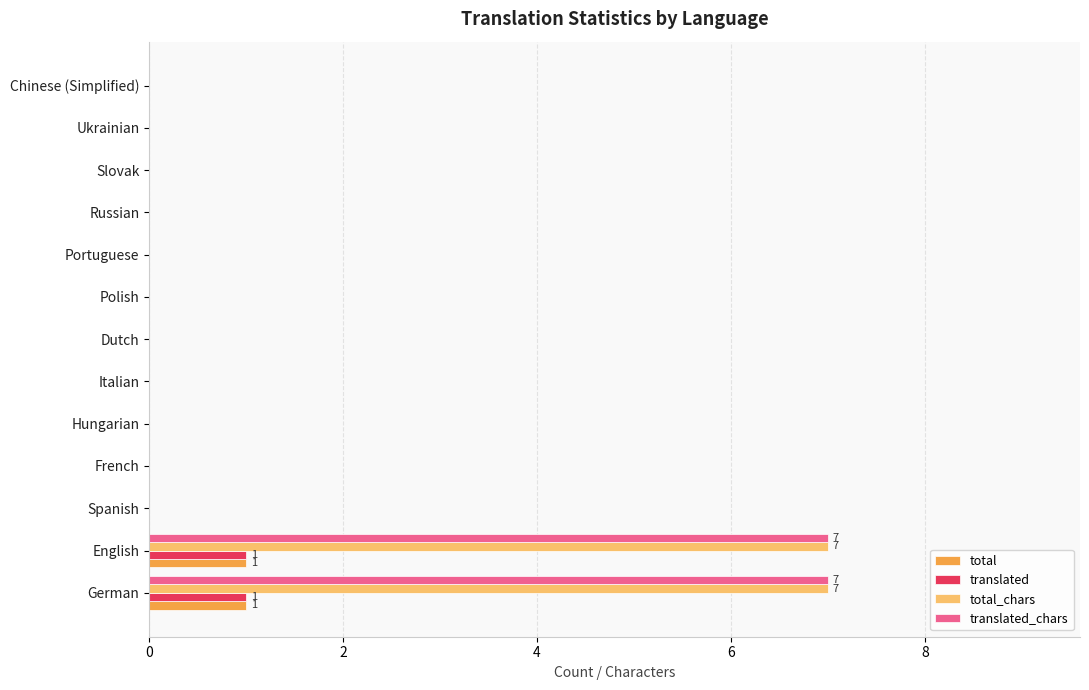

How many categories are shown in the chart?

13